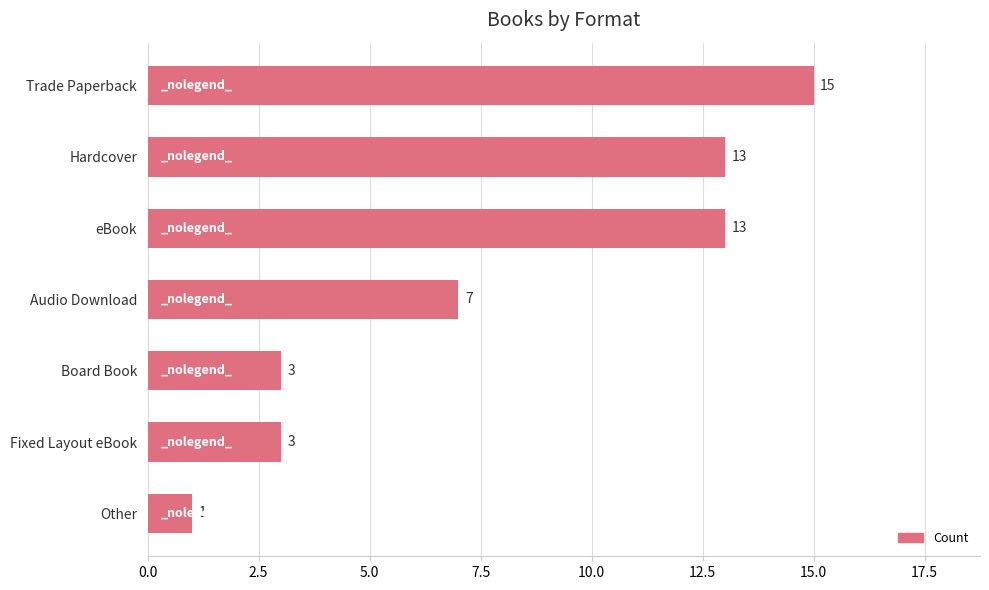

What is the ratio of the value at Hardcover to the value at Trade Paperback?

0.9